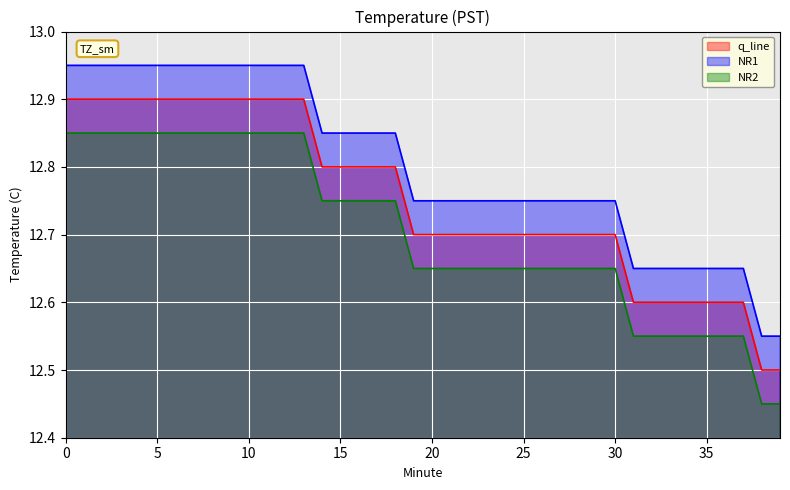

At how many categories does at least one series exceed 12?

40